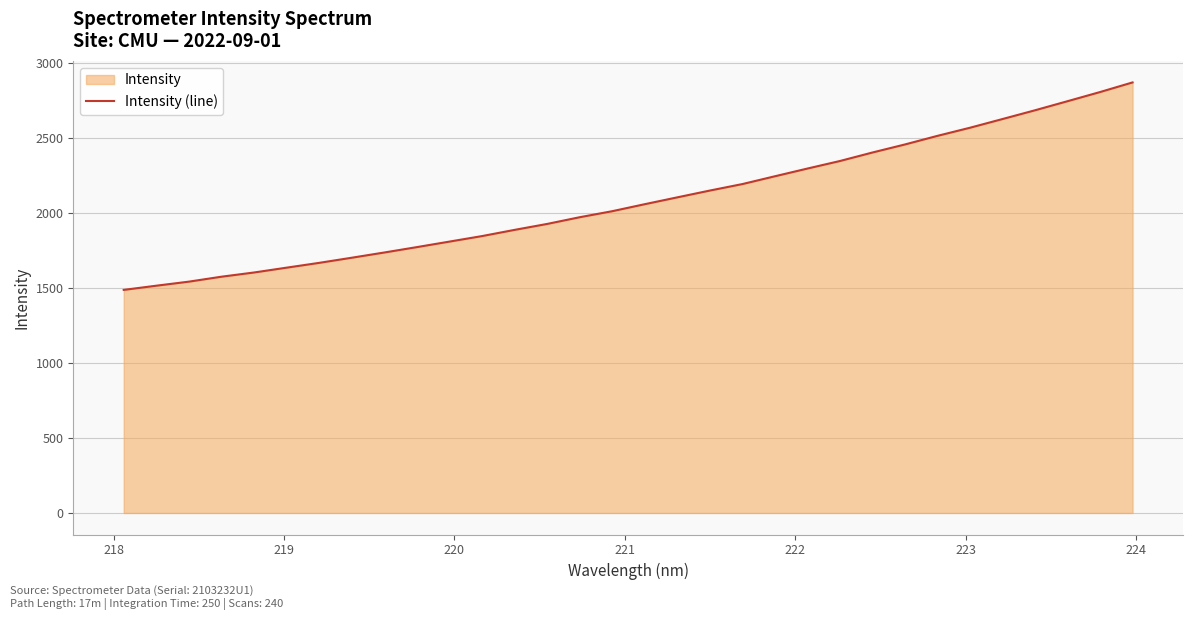

What is the maximum value shown in the chart?

2872.1